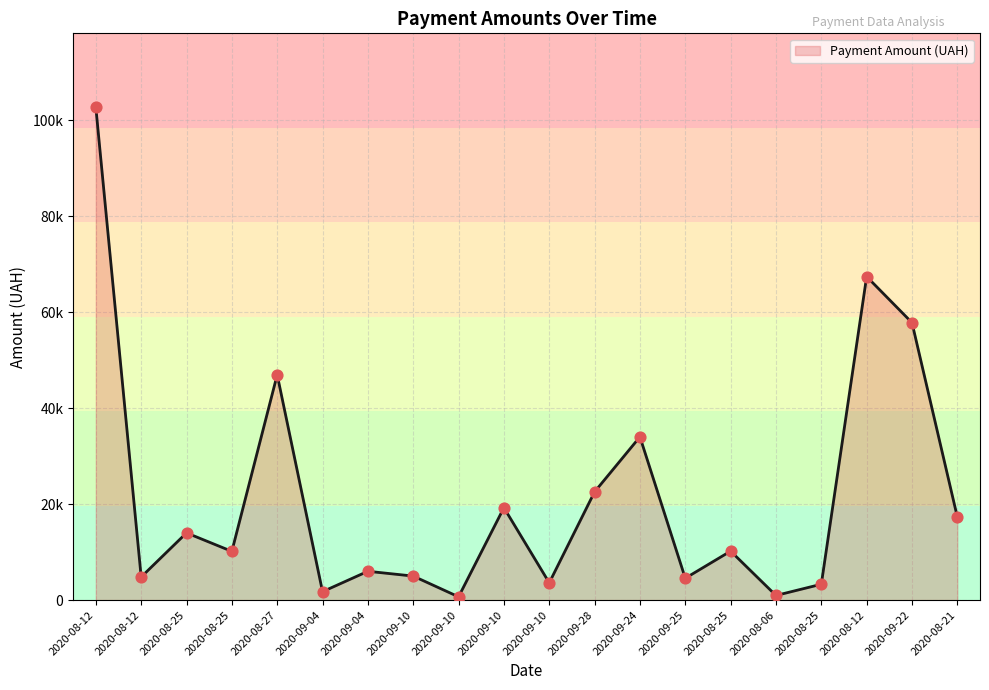

What is the change in value from 2020-08-12 to 2020-08-25?

+5342